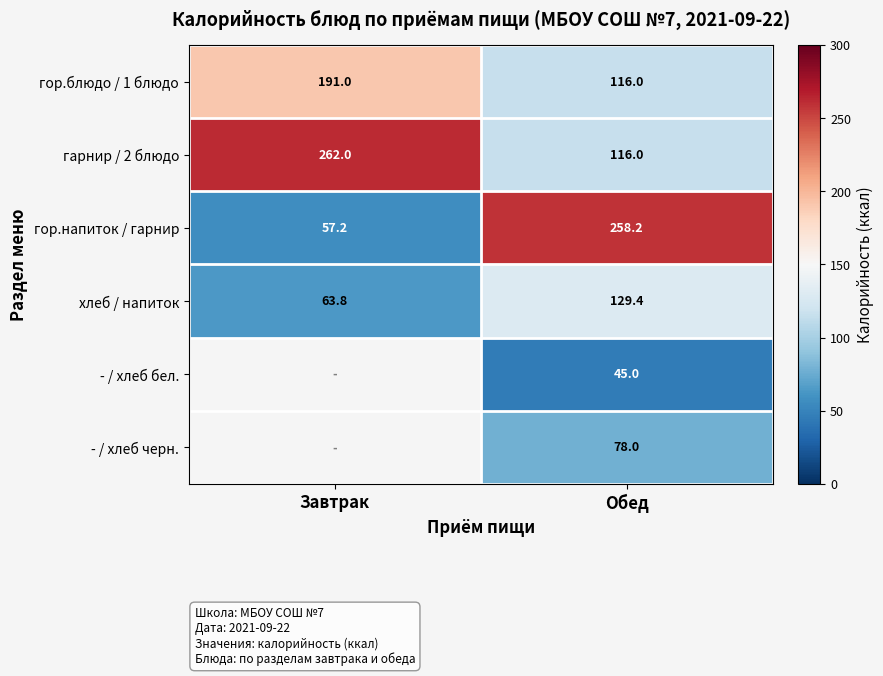

How many values in the гор.напиток / гарнир series exceed 258?

1